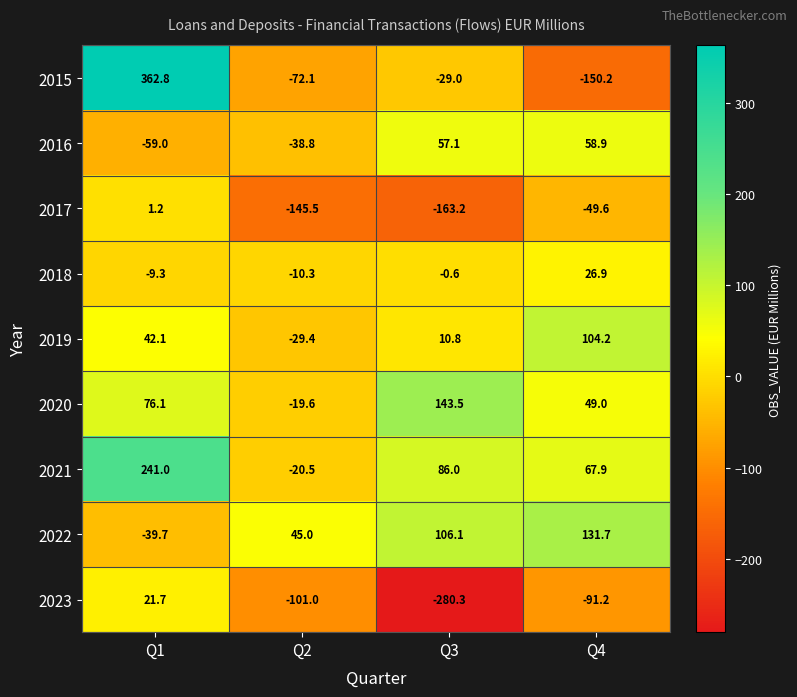

Which series has the largest total across all categories?

2021